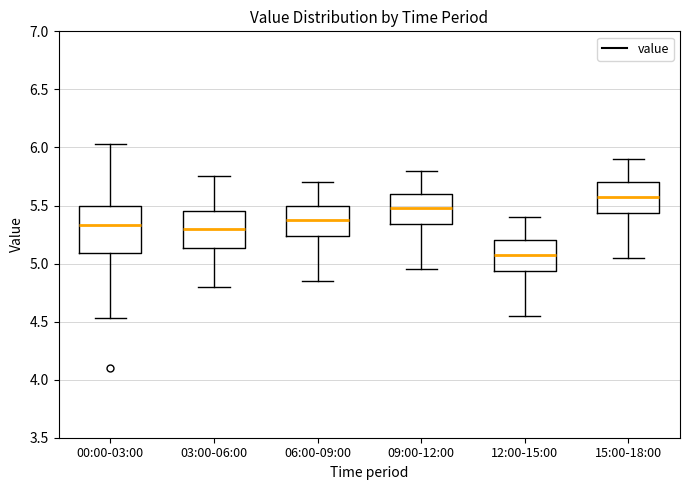

Which box has the highest median line?

15:00-18:00